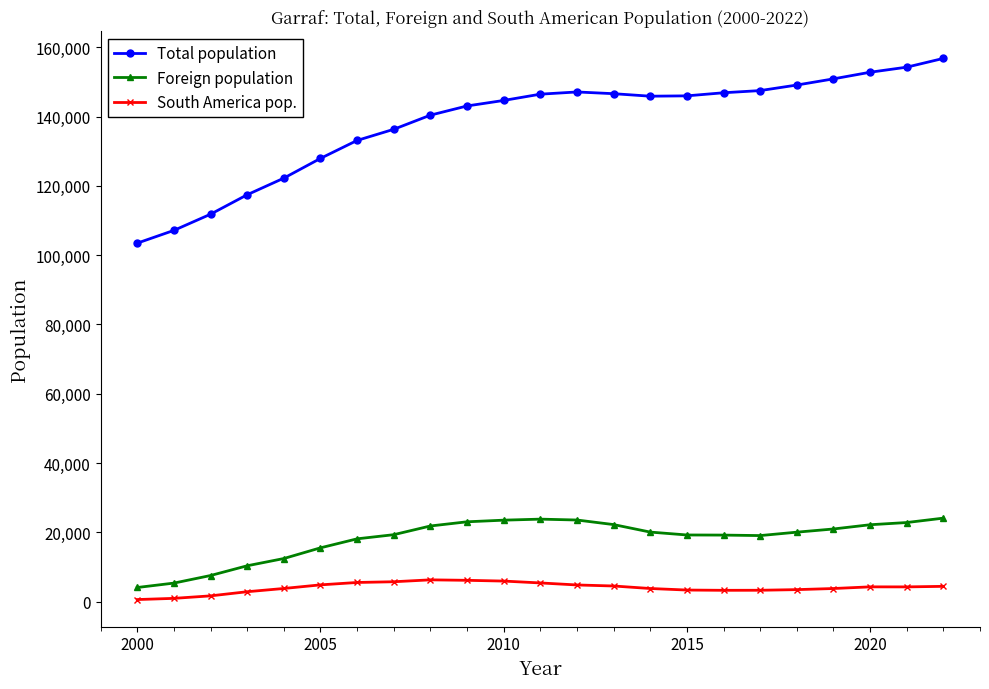

Which series has the largest total across all categories?

Total population